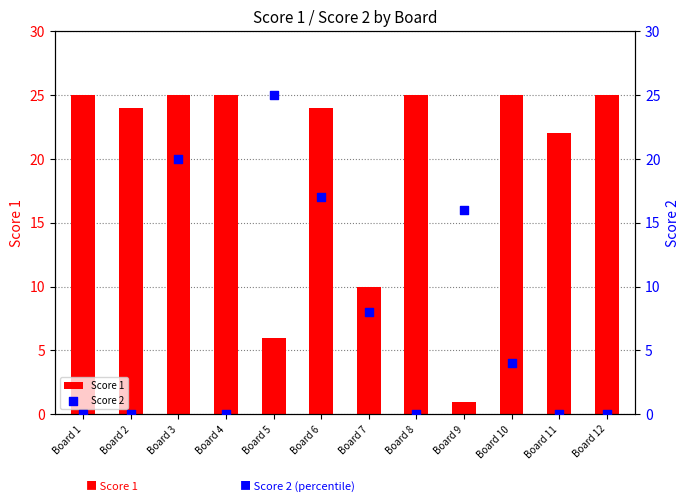

At how many categories does at least one series exceed 4?

12